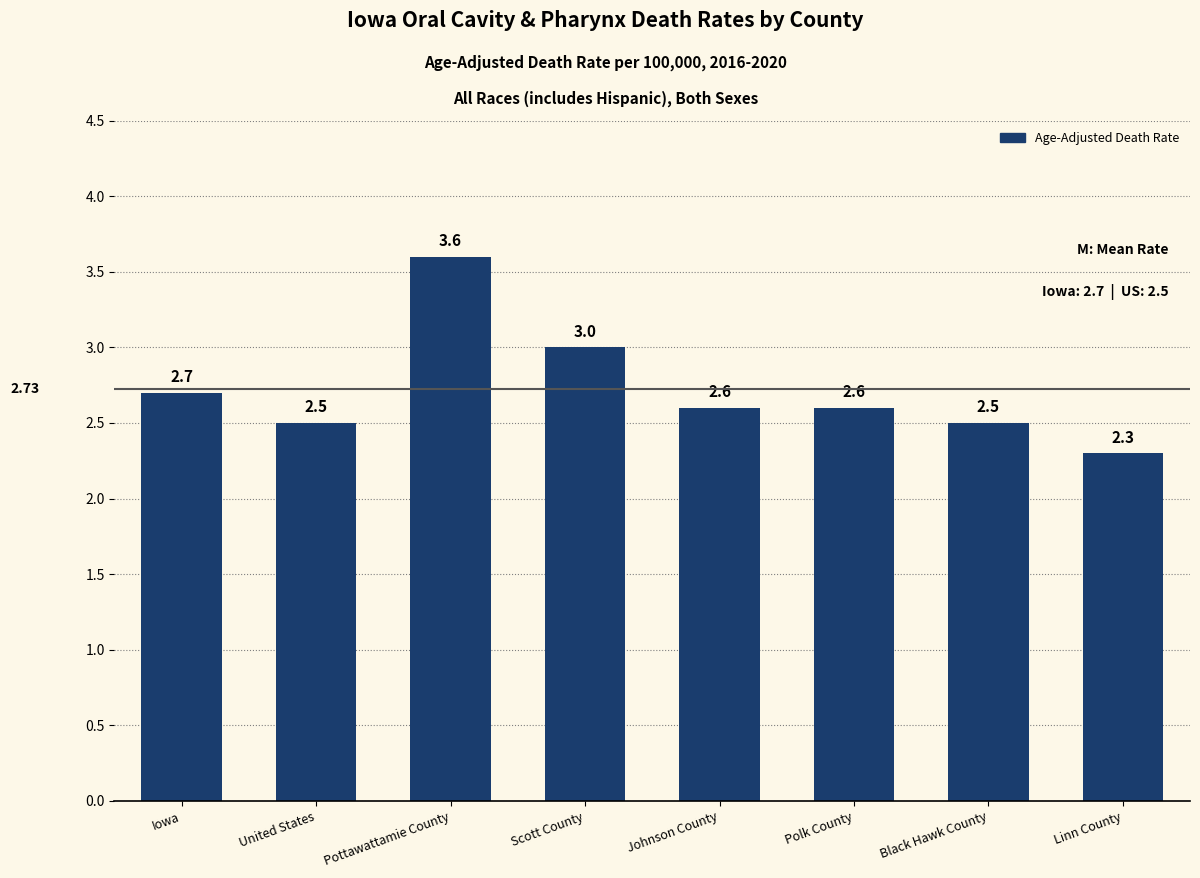

Between Polk County and Scott County, which is larger?

Scott County